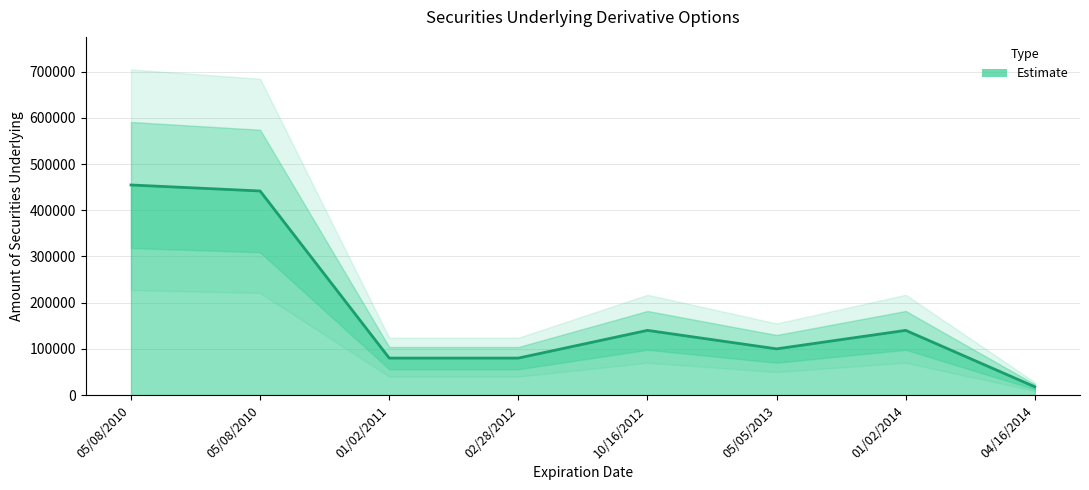

Which has a higher value, 02/28/2012 or 01/02/2014?

01/02/2014